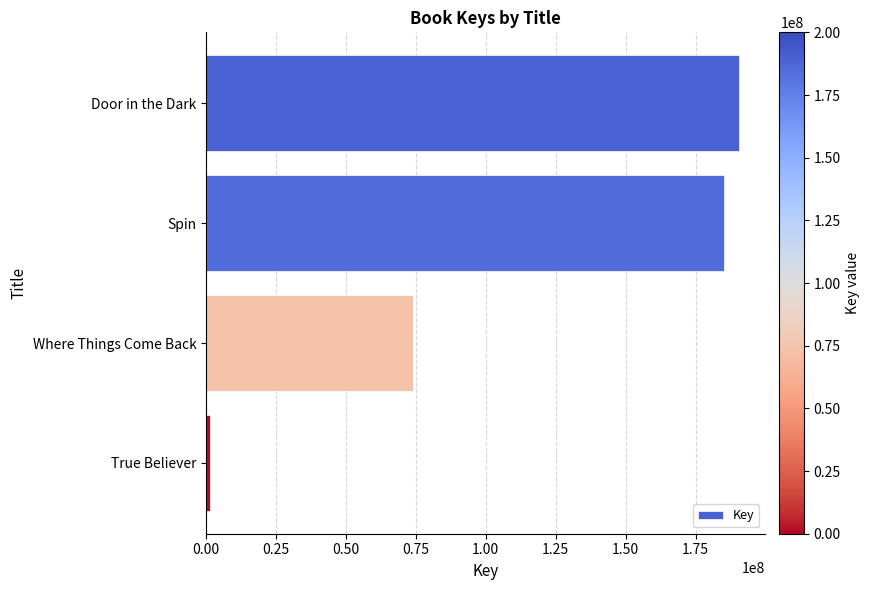

Rank the categories by value from lowest to highest.

True Believer, Where Things Come Back, Spin, Door in the Dark